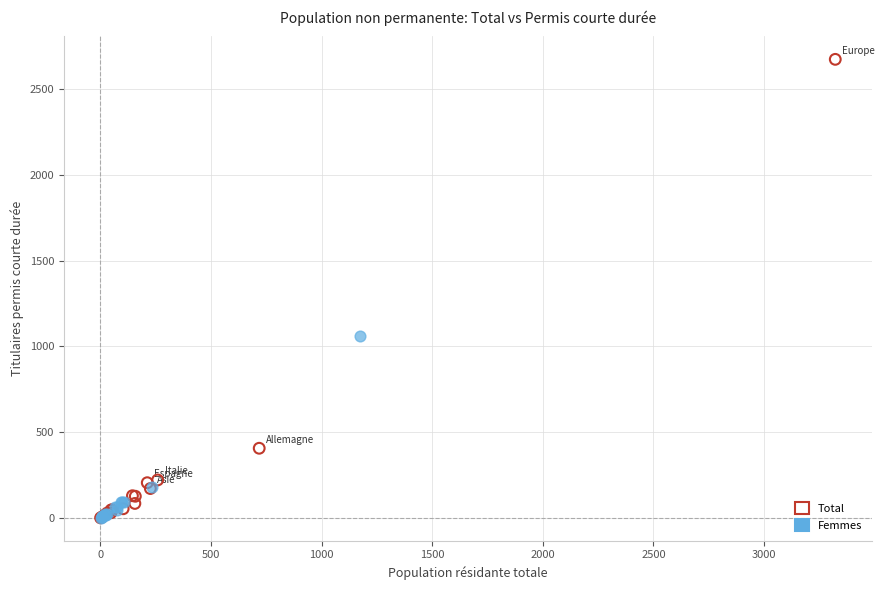

What are all the series names shown in the legend?

Total, Femmes